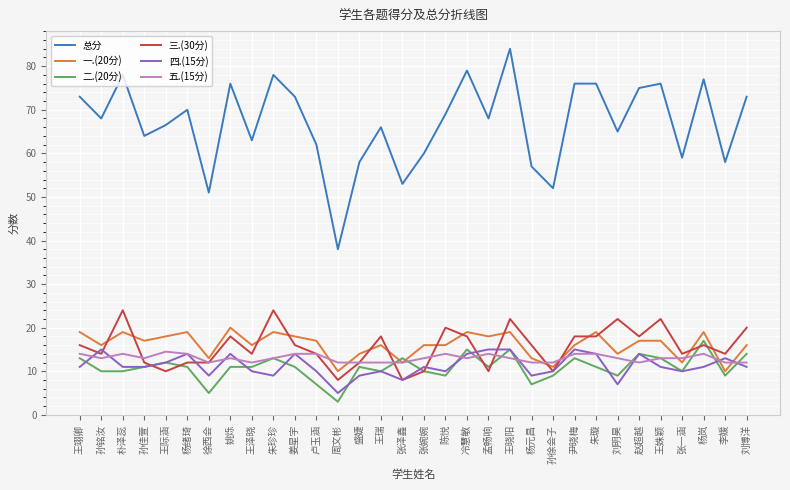

Where do 二.(20分) and 三.(30分) first cross each other?

孙佳萱 and 王际涵